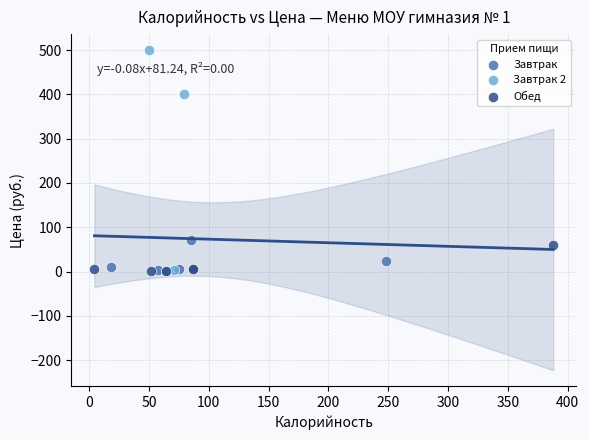

Which series has the largest Y range (max minus min)?

Завтрак 2